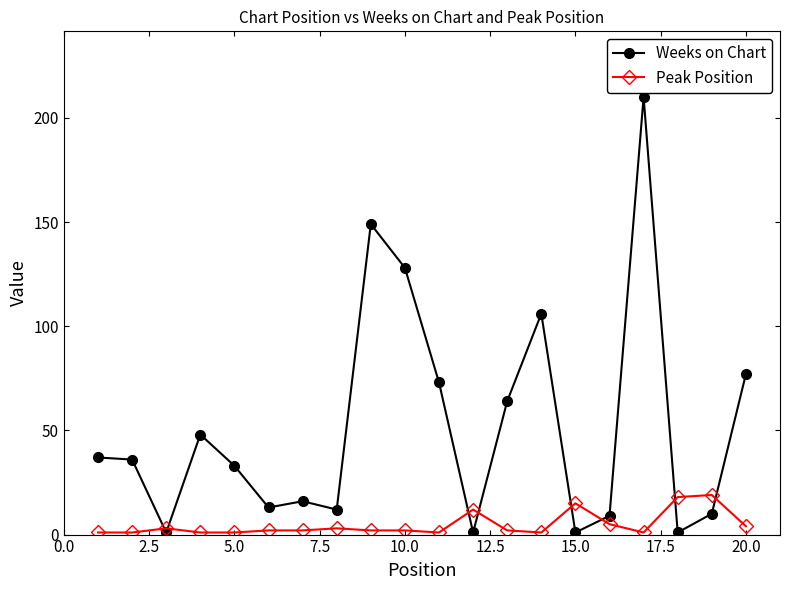

Which series has the largest range (max minus min)?

Weeks on Chart